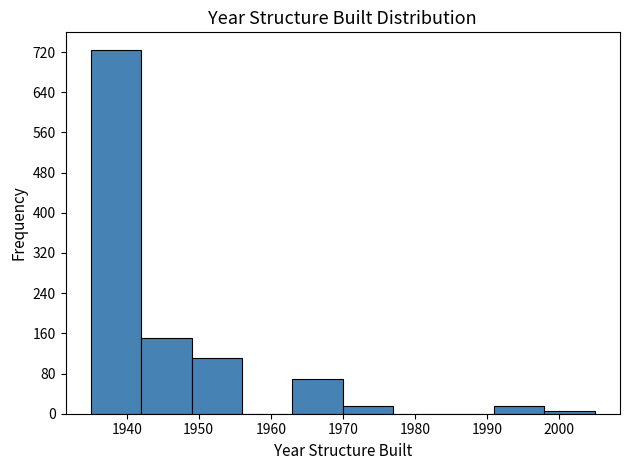

Reading left to right, list every bar in this chart as the range it spans on the x-axis followed by its height. The values are not printed on the chart, so give them approximately, as read against the axis.

1935 to 1942: 720
1942 to 1949: 150
1949 to 1956: 110
1956 to 1963: 0
1963 to 1970: 70
1970 to 1977: 20
1977 to 1984: 0
1984 to 1991: 0
1991 to 1998: 20
1998 to 2005: under 10